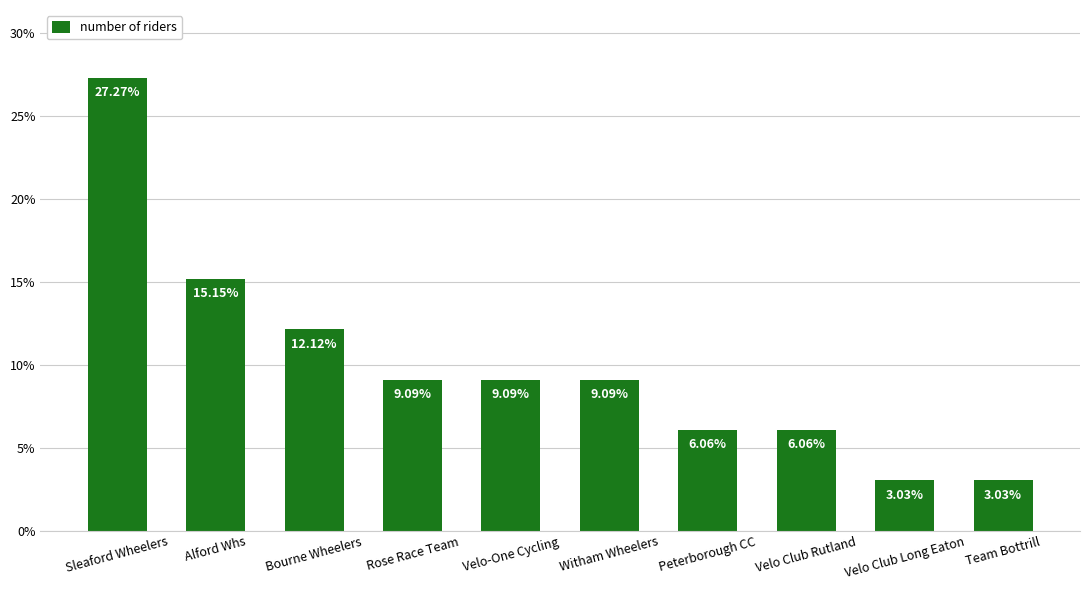

Does the chart contain stacked bars?

No